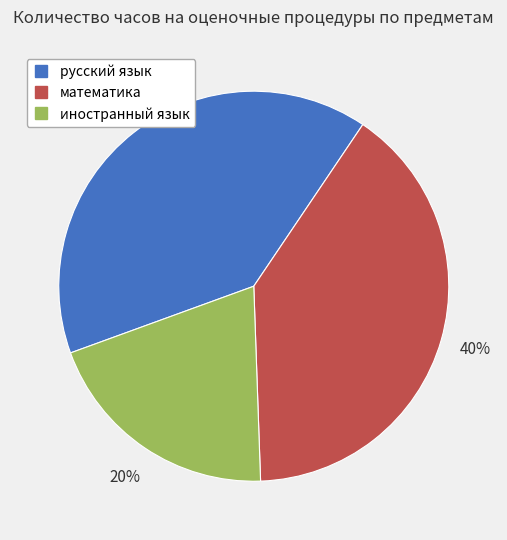

True or false: математика accounts for 34% of the total.

False